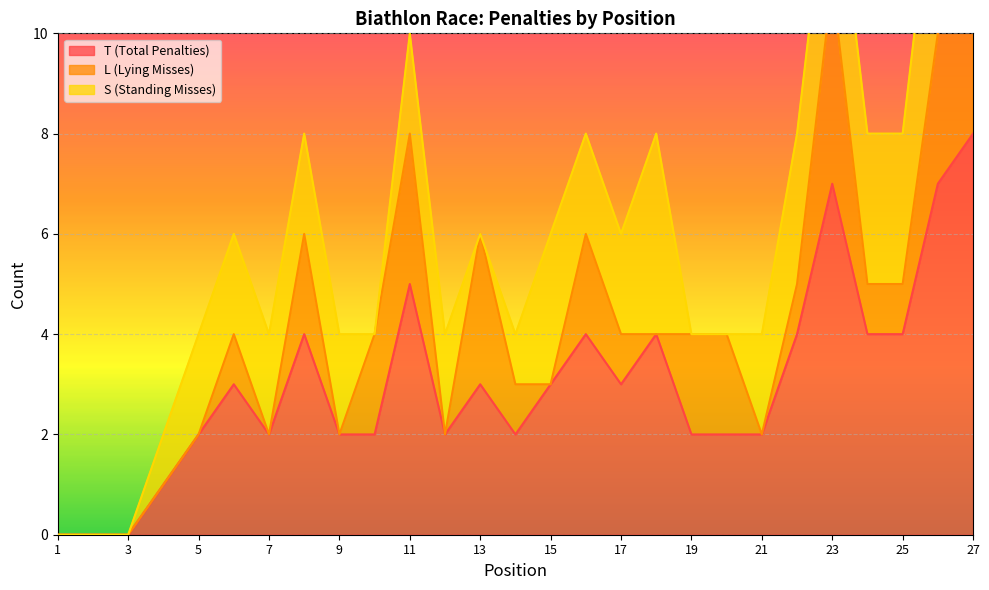

What is the highest value of the T (Total Penalties) series?

8